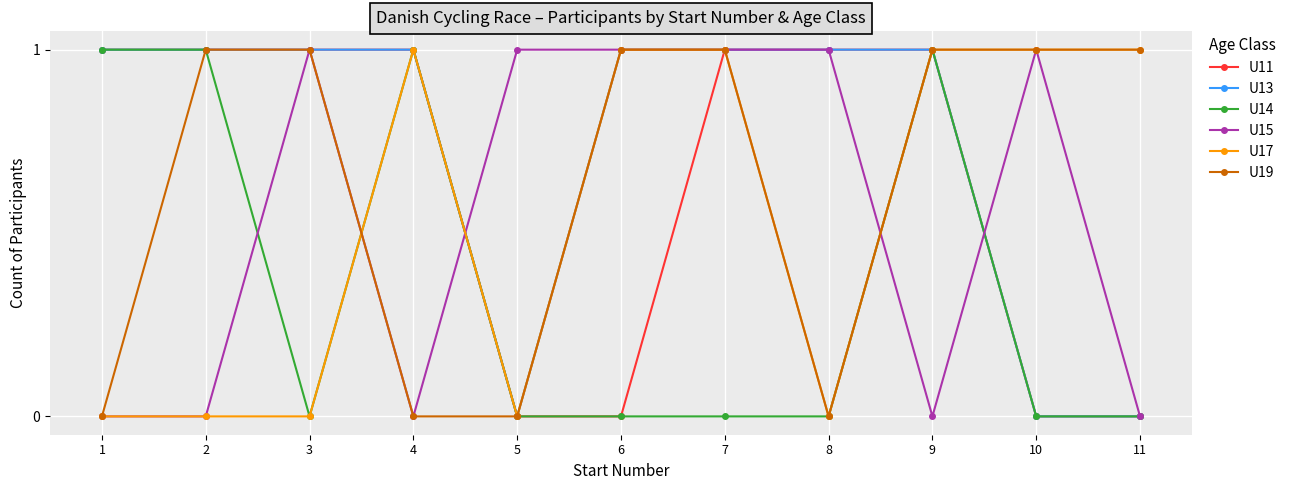

Is it true that U13 equals -1 at 10?

False